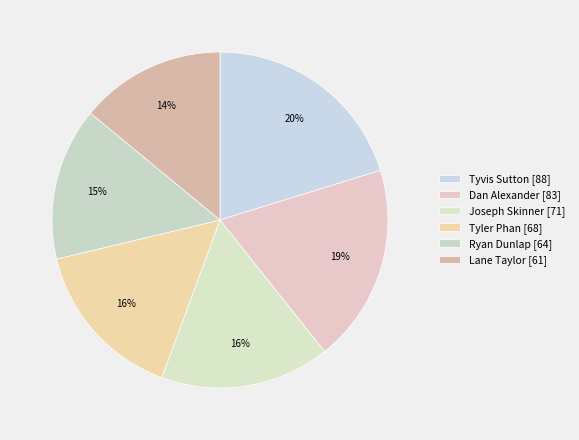

How many slices are in this pie chart?

6